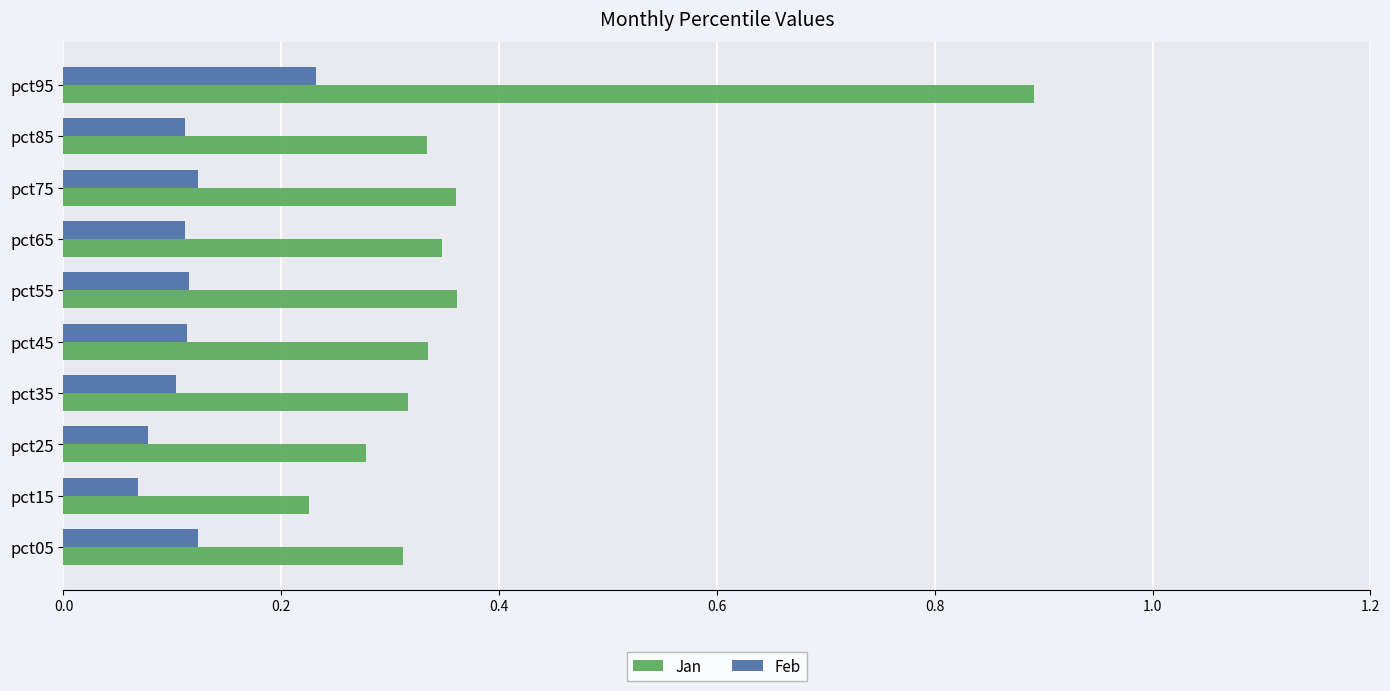

What is the total value across all series at pct75?

0.5